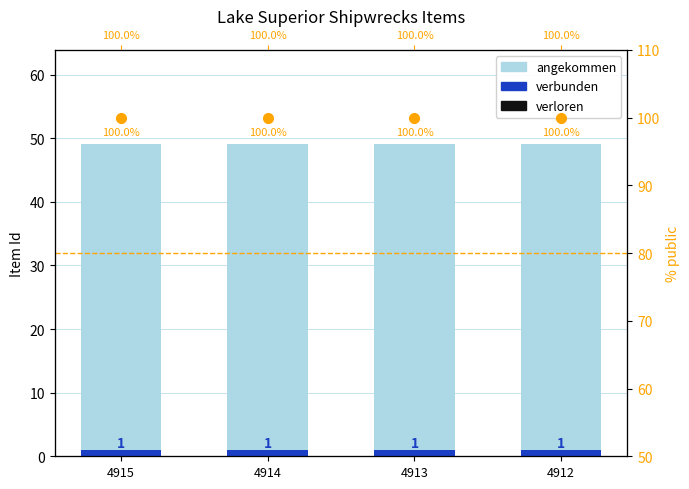

True or false: verloren has a value of 0.0 at 4912.

True